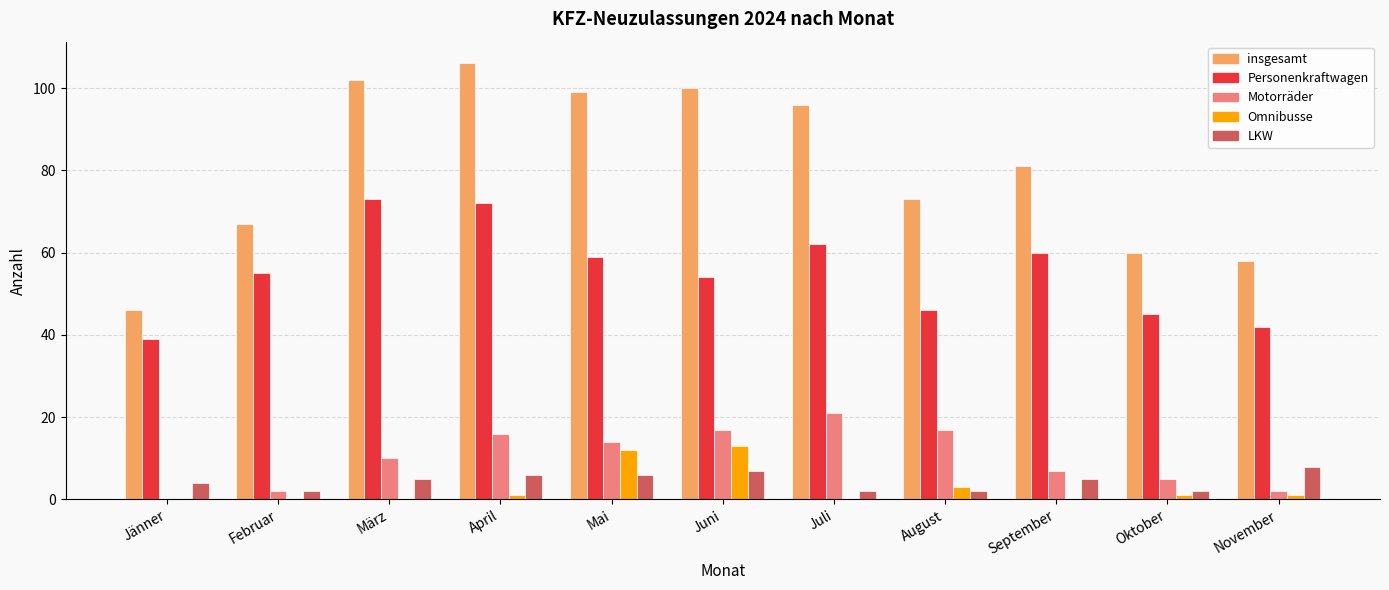

Is the value of Omnibusse at Oktober greater than the value of Motorräder at März?

No